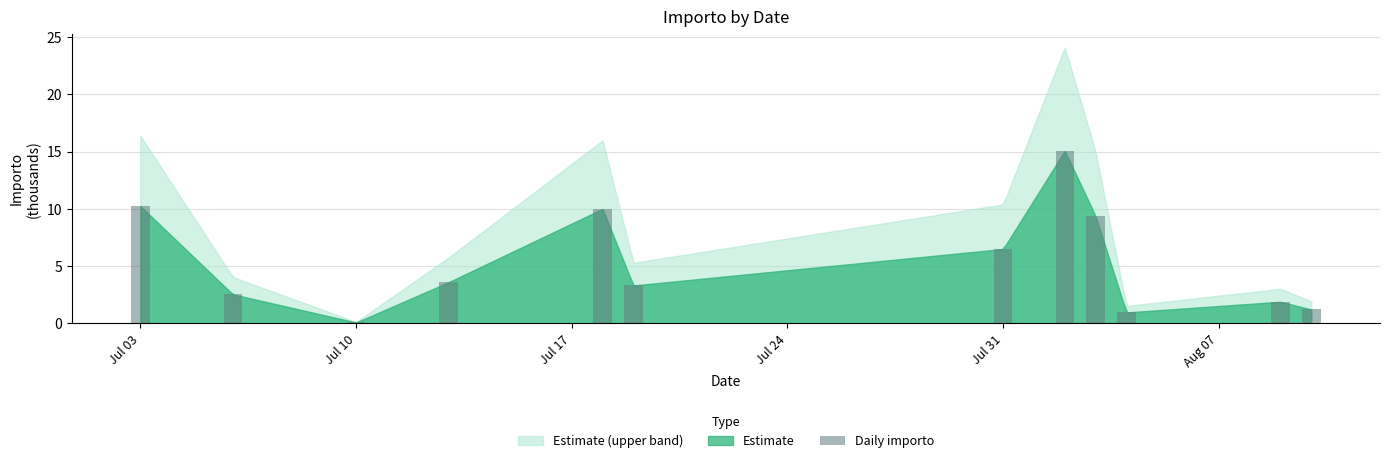

Count the number of data series in this chart.

1